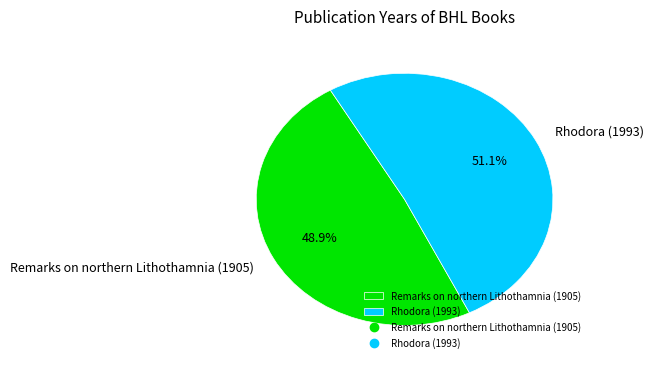

To the nearest percent, what percentage of the pie is Rhodora (1993)?

51%